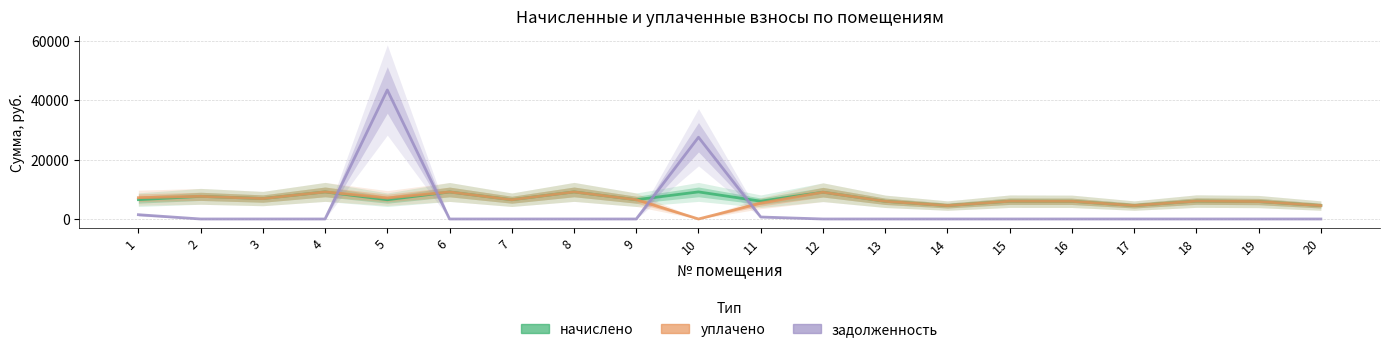

What is the maximum value shown in the chart?

43431.6